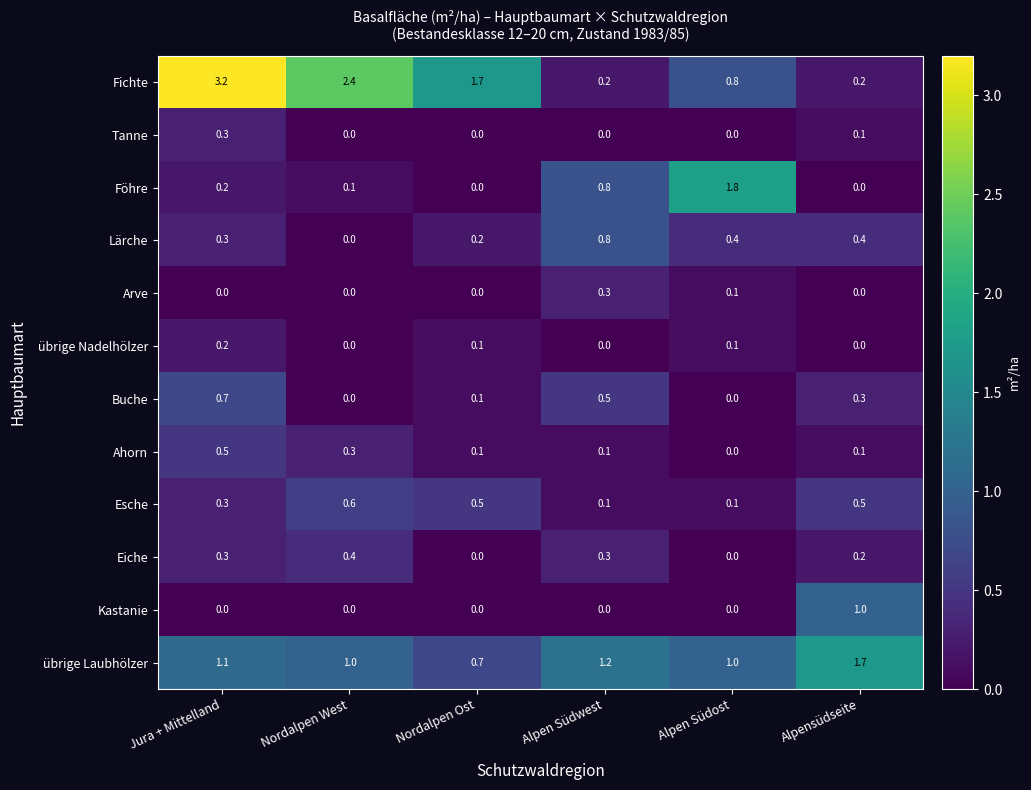

Which series has the widest spread of values?

Fichte